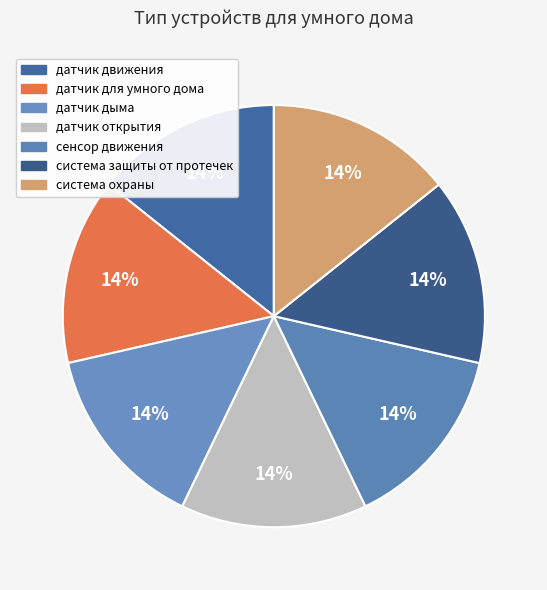

Combined, what portion of the pie is датчик движения and датчик для умного дома?

28.5%